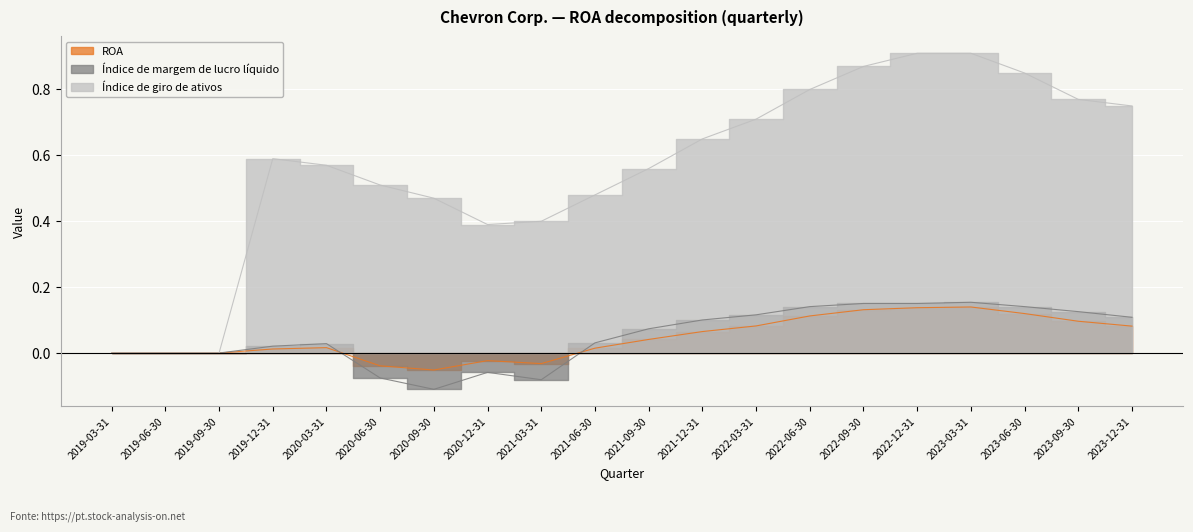

At which category is the sum across all series the highest?

2023-03-31